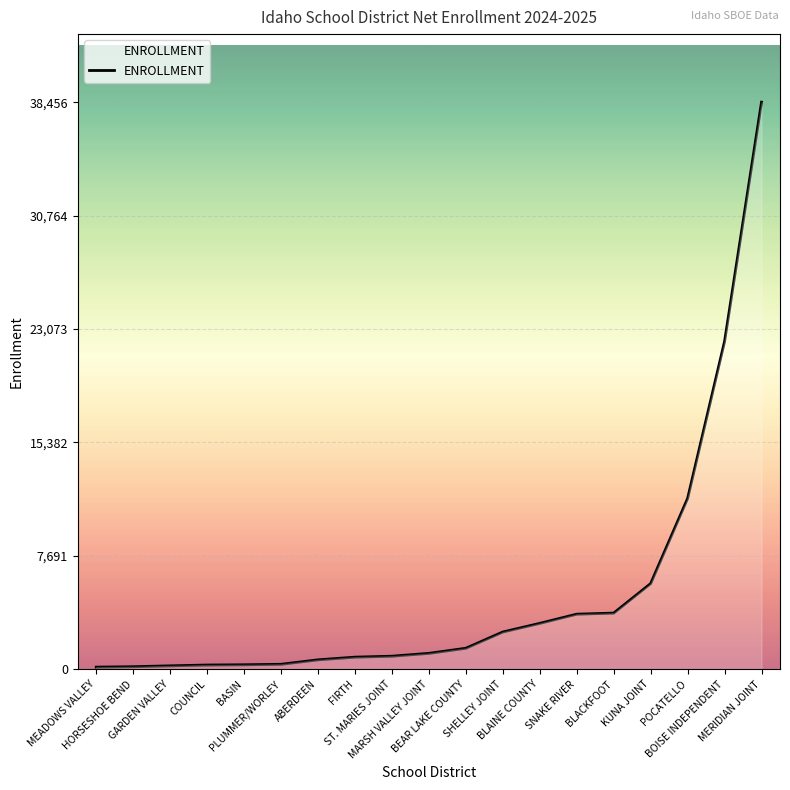

What is the difference between the maximum and second lowest values?

38286